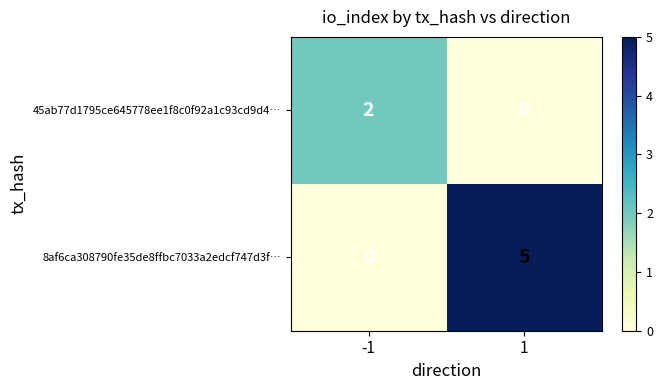

The 45ab77d1795ce645778ee1f8c0f92a1c93cd9d4… series shows 1 at -1. True or false?

False